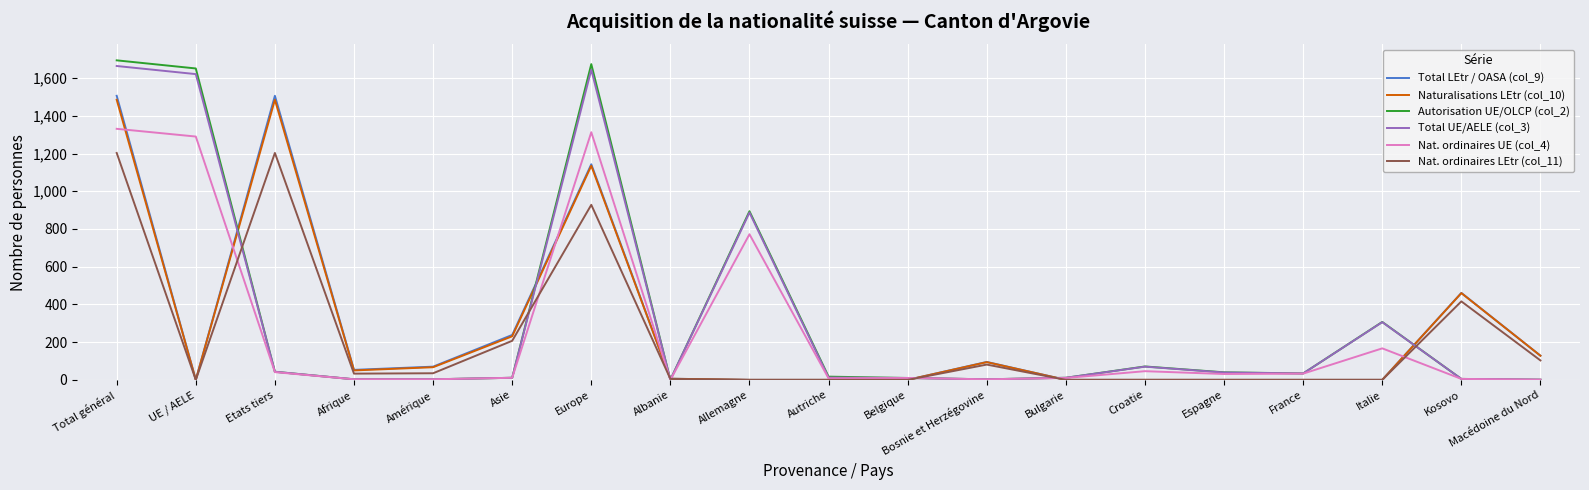

Which series has the largest range (max minus min)?

Autorisation UE/OLCP (col_2)